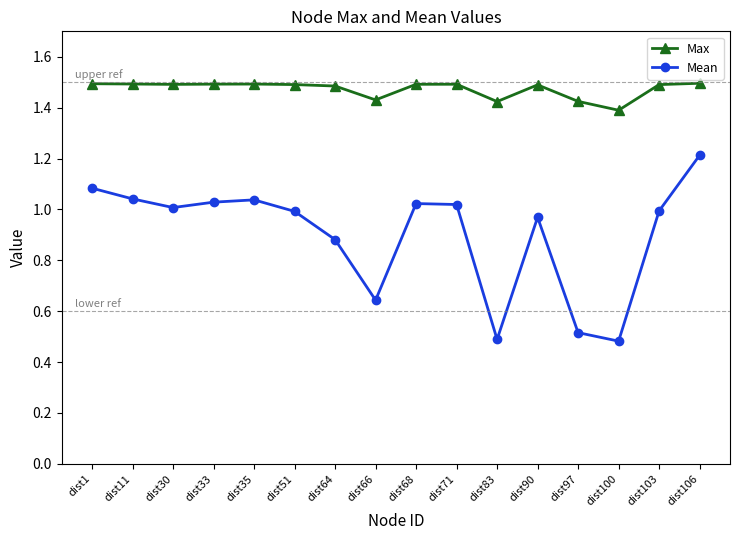

Which series has the widest spread of values?

Mean